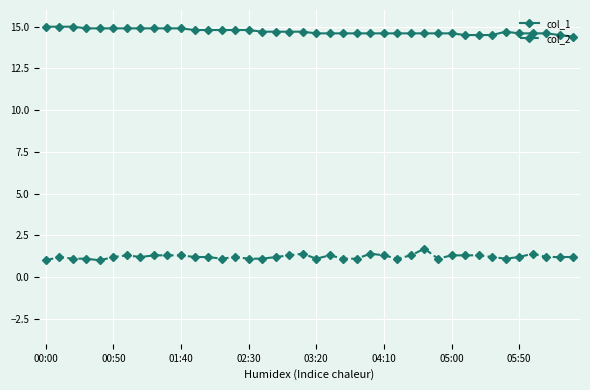

At how many categories does at least one series exceed 10?

40